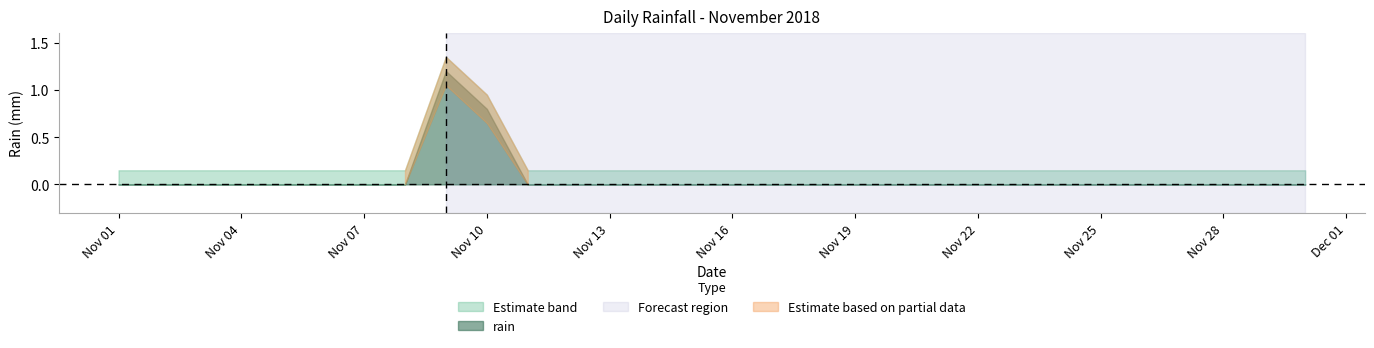

Reading right to left, extract all data points from this chart.

2018-11-30=0.0	2018-11-29=0.0	2018-11-28=0.0	2018-11-27=0.0	2018-11-26=0.0	2018-11-25=0.0	2018-11-24=0.0	2018-11-23=0.0	2018-11-22=0.0	2018-11-21=0.0	2018-11-20=0.0	2018-11-19=0.0	2018-11-18=0.0	2018-11-17=0.0	2018-11-16=0.0	2018-11-15=0.0	2018-11-14=0.0	2018-11-13=0.0	2018-11-12=0.0	2018-11-11=0.0	2018-11-10=0.8	2018-11-09=1.2	2018-11-08=0.0	2018-11-07=0.0	2018-11-06=0.0	2018-11-05=0.0	2018-11-04=0.0	2018-11-03=0.0	2018-11-02=0.0	2018-11-01=0.0